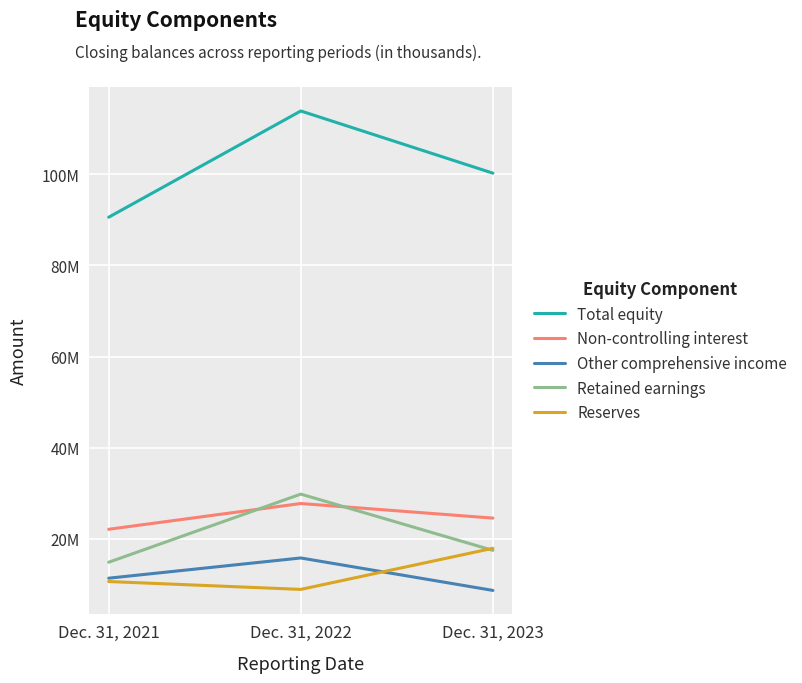

At how many categories does at least one series exceed 35177145?

3